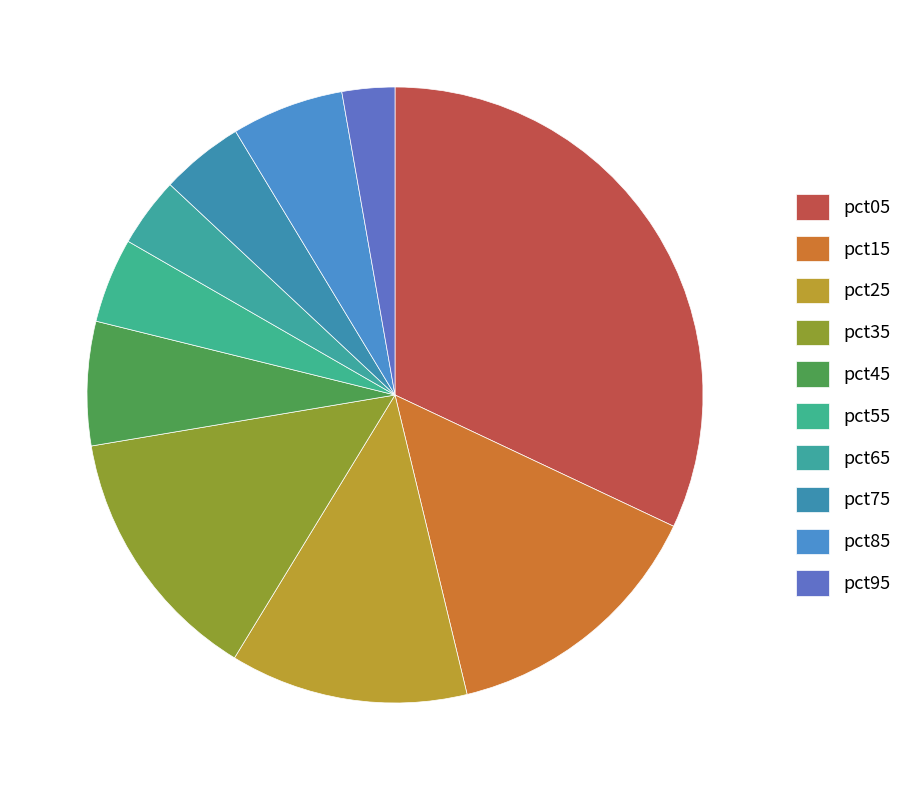

Rank the categories by value from lowest to highest.

pct95, pct65, pct75, pct55, pct85, pct45, pct25, pct35, pct15, pct05